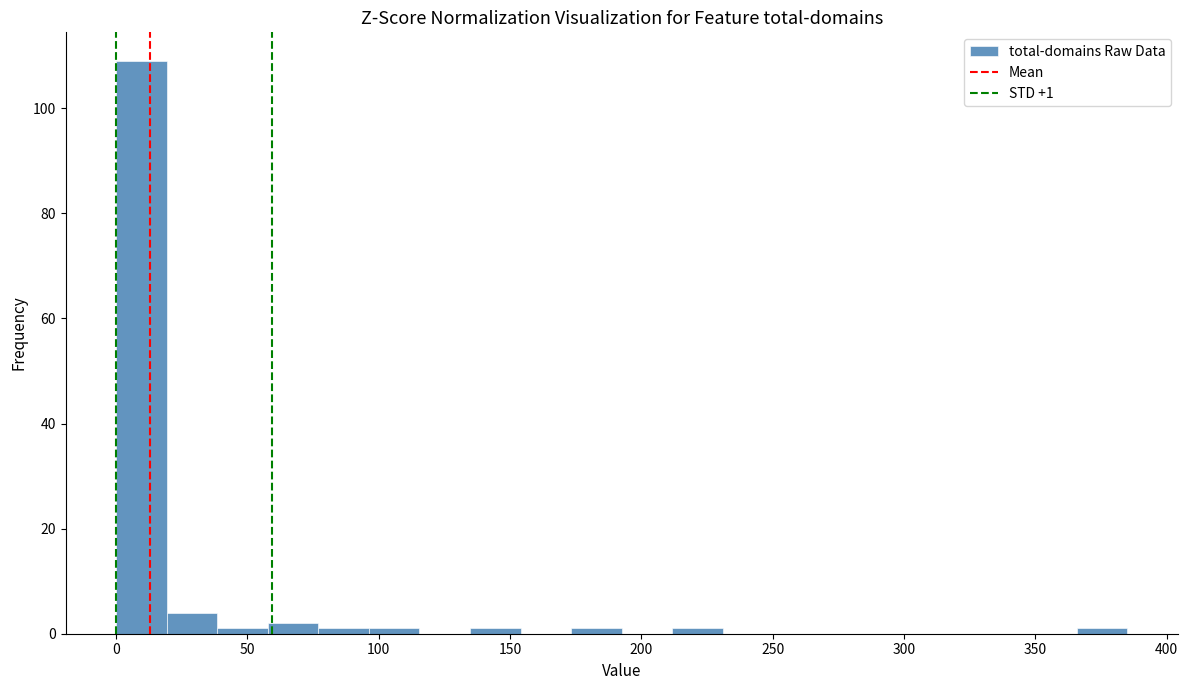

Read against the x-axis, roughly where is the centre of the tallest bar?

10